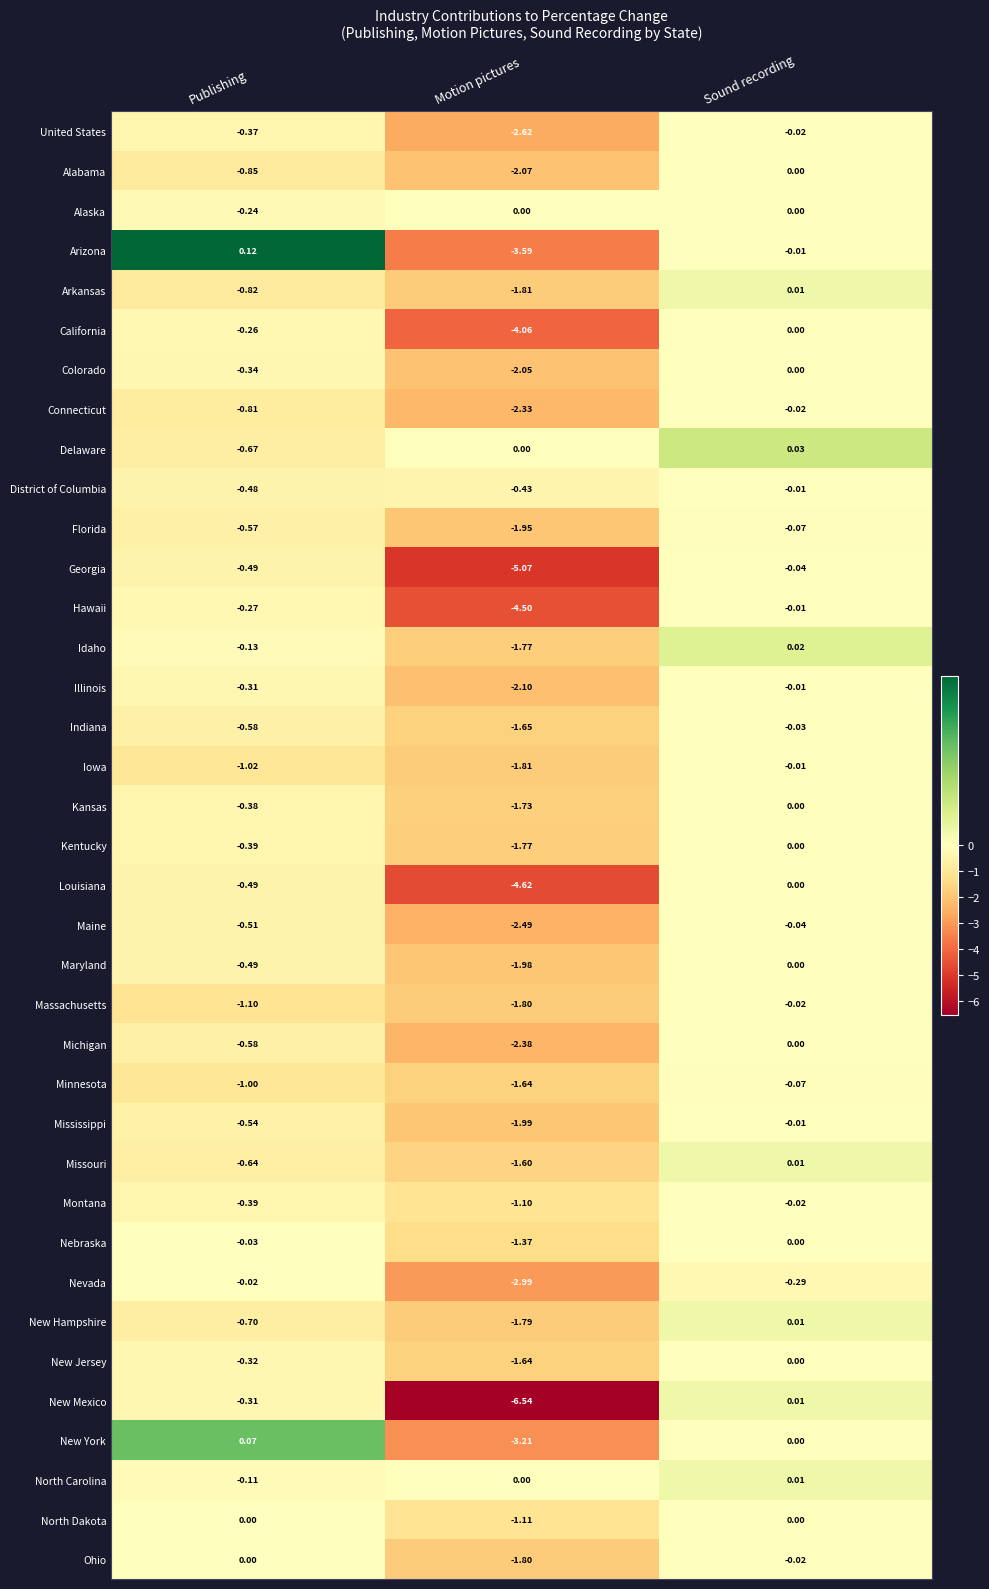

At which category is the sum across all series the highest?

Sound recording